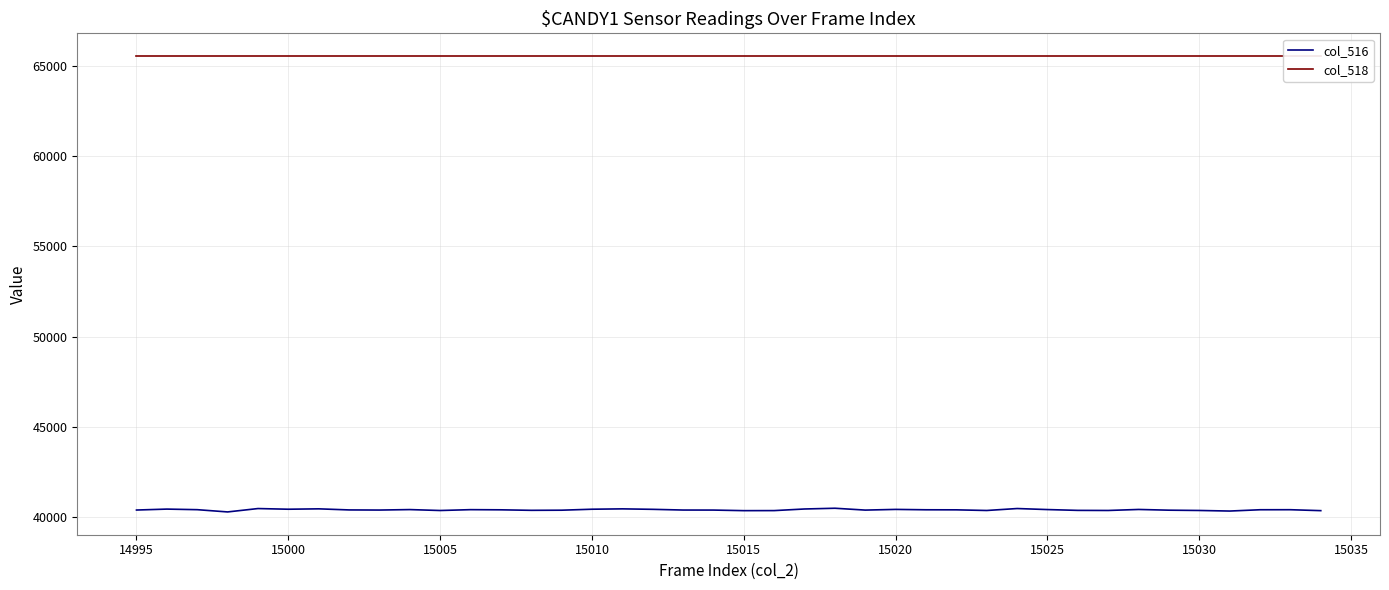

What is the highest value of the col_516 series?

40496